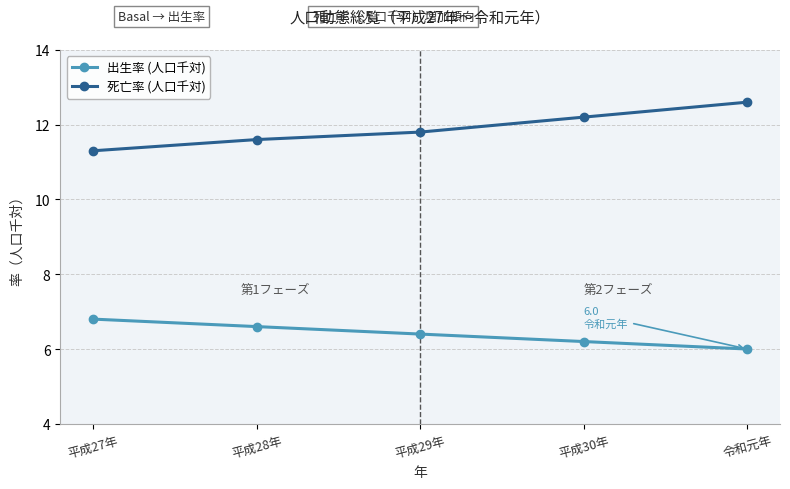

What is the difference between the highest and lowest values at 令和元年?

6.6